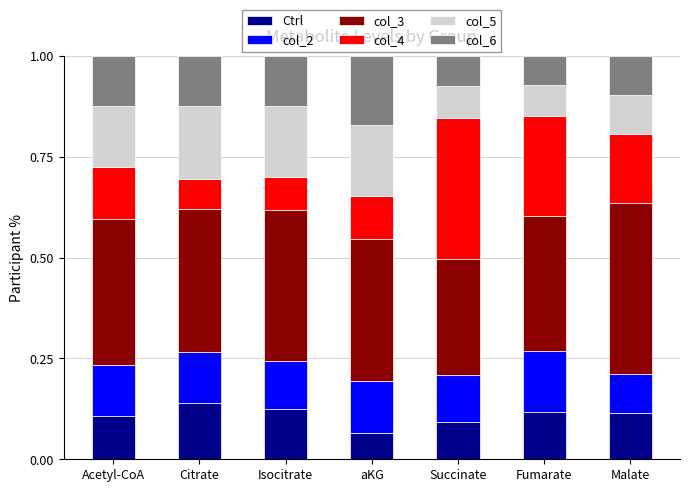

What is the total value across all series at Isocitrate?

1.0